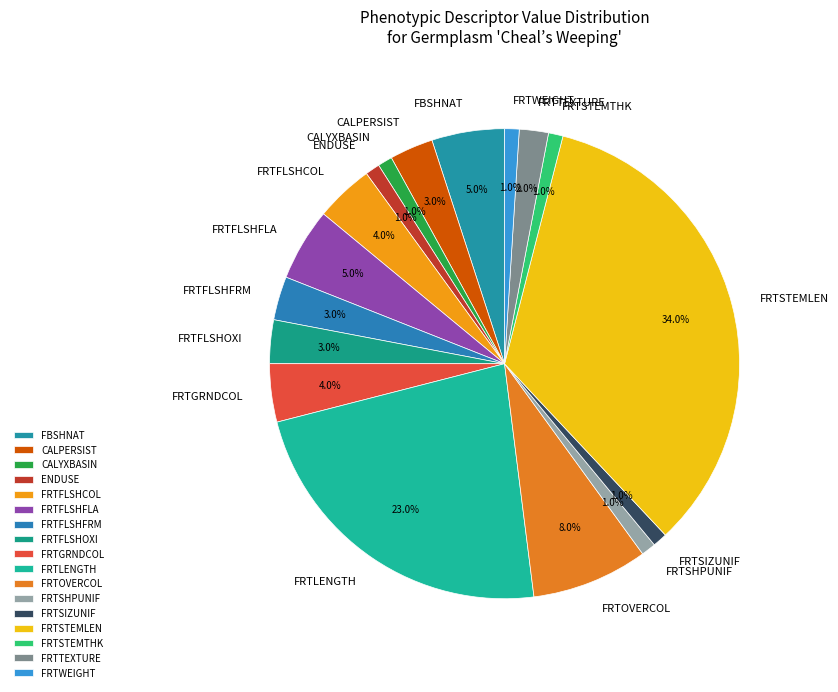

The FRTOVERCOL slice represents 8% of the pie. True or false?

True